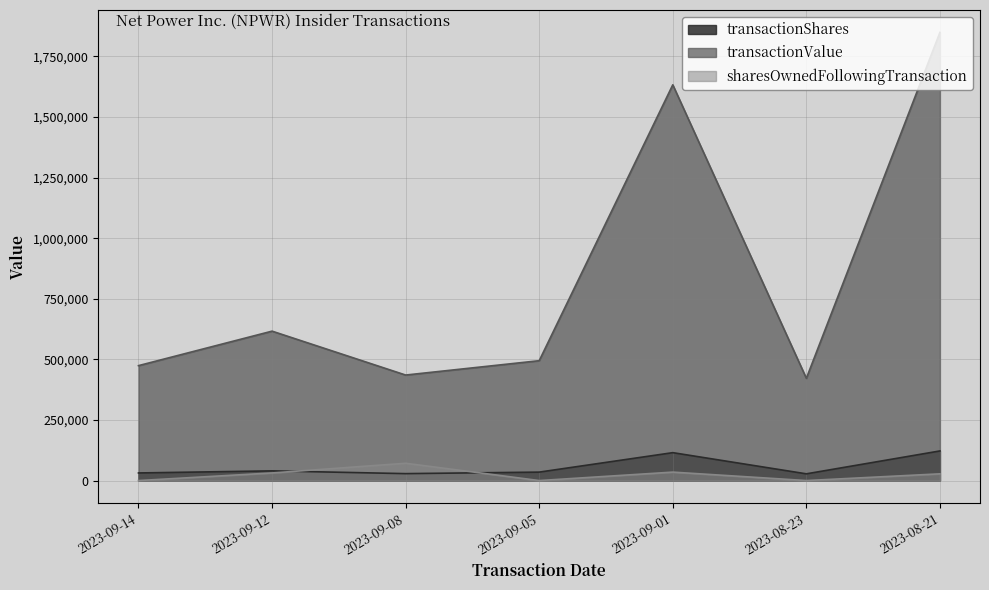

How many interior local peaks does the transactionShares series have?

2